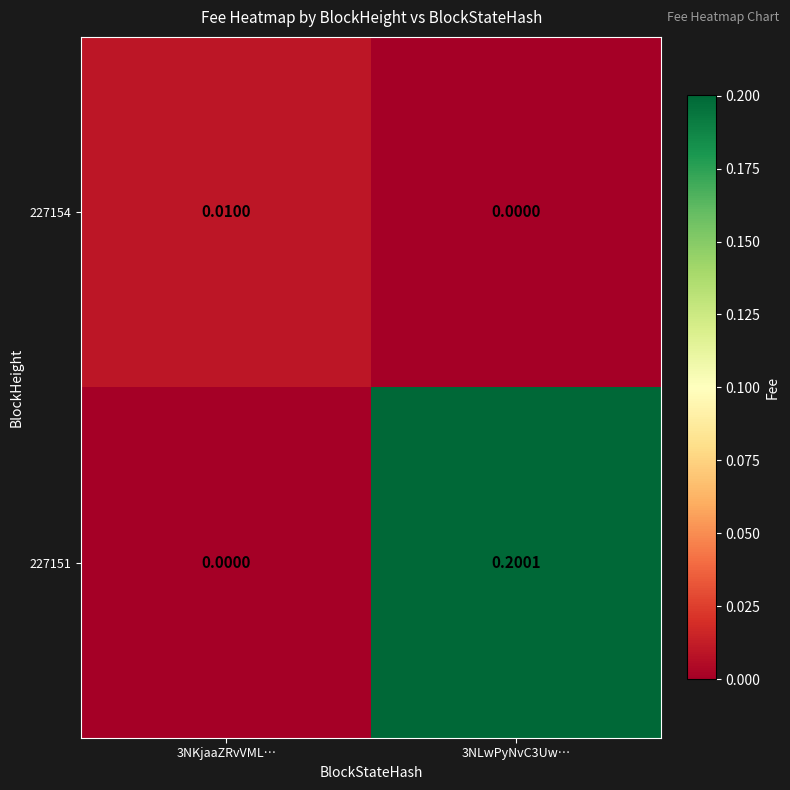

How many values in the 227154 series exceed 0?

1